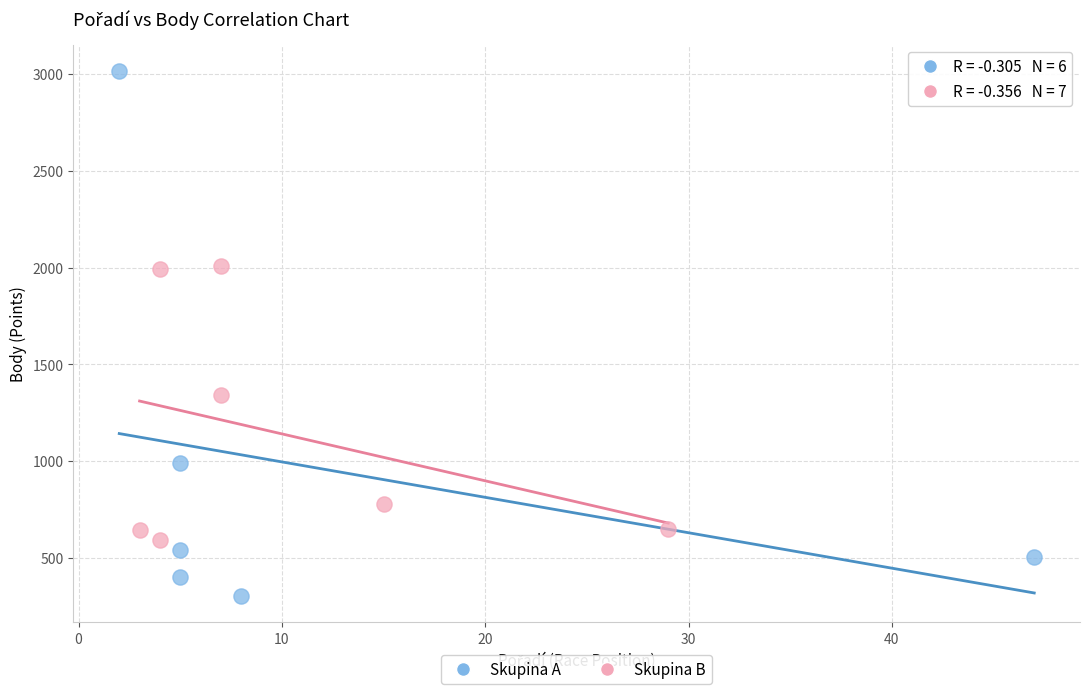

Which series reaches the minimum Y coordinate?

Skupina A